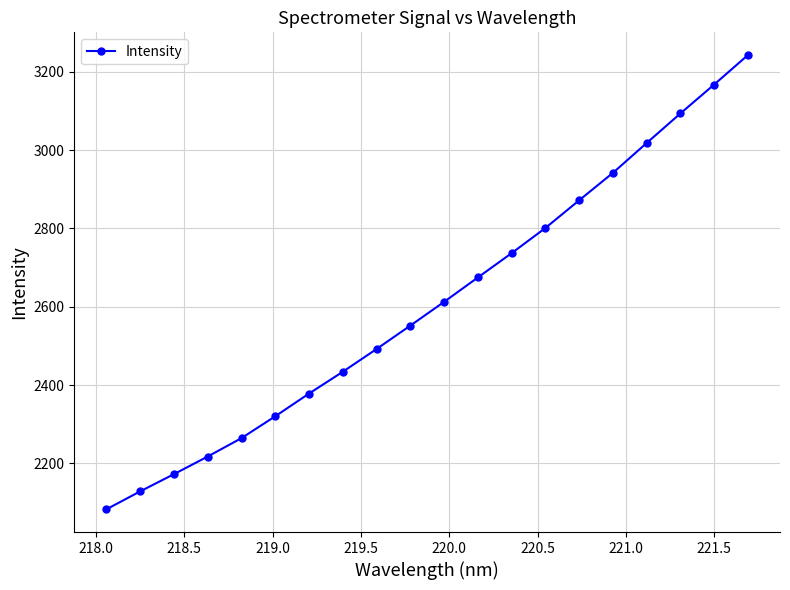

What is the difference between the second highest and minimum values?

1084.9